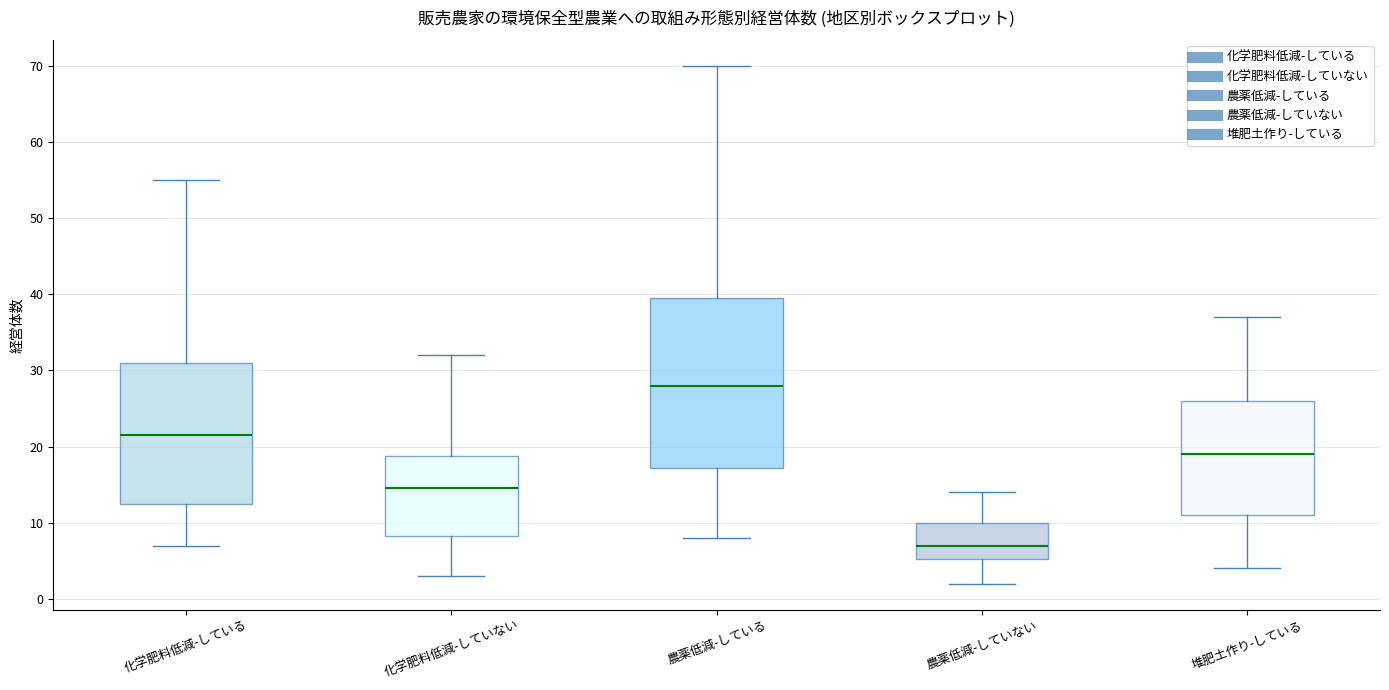

Reading left to right, transcribe this box plot: for each box, give where its median line is, the range the box spans, and where its two whiskers end, as read against the y-axis. The values are not printed on the chart, so give them approximately, as read against the axis.

化学肥料低減-している: median 22, box 13 to 31, whiskers 7 to 55
化学肥料低減-していない: median 15, box 8 to 19, whiskers 3 to 32
農薬低減-している: median 28, box 17 to 40, whiskers 8 to 70
農薬低減-していない: median 7, box 5 to 10, whiskers 2 to 14
堆肥土作り-している: median 19, box 11 to 26, whiskers 4 to 37